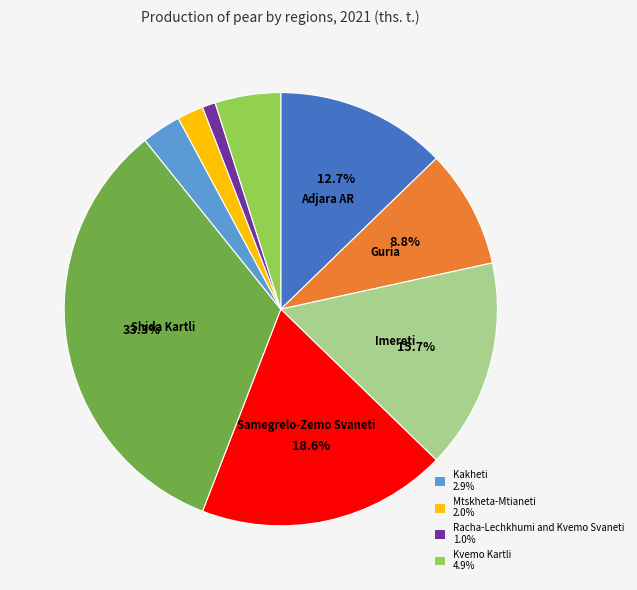

Does any single category account for the majority?

No